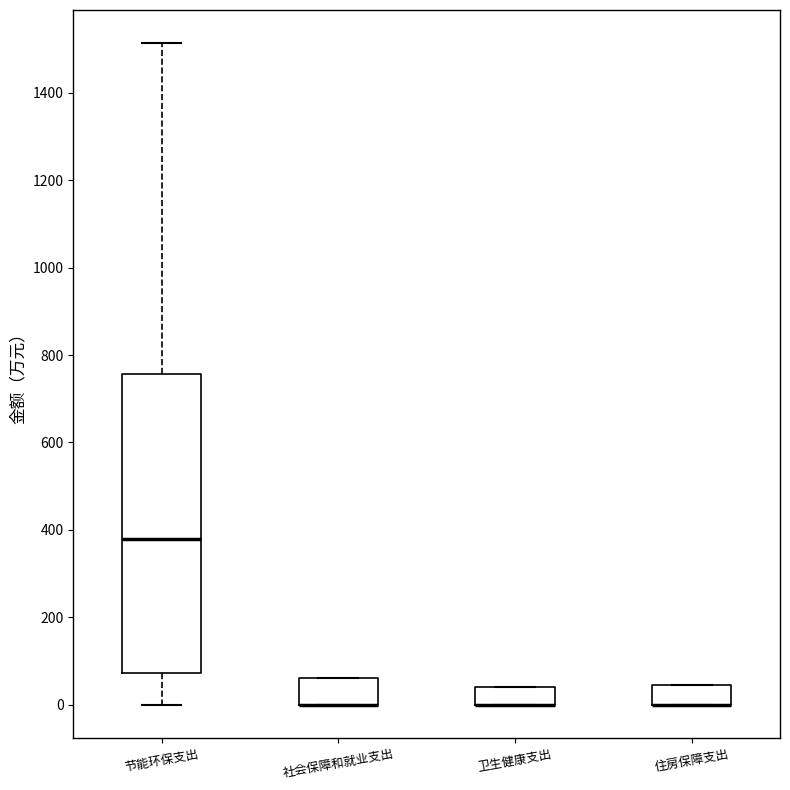

Reading left to right, transcribe this box plot: for each box, give where its median line is, the range the box spans, and where its two whiskers end, as read against the y-axis. The values are not printed on the chart, so give them approximately, as read against the axis.

节能环保支出: median 380, box 80 to 760, whiskers 0 to 1520
社会保障和就业支出: median 0 (drawn on the box's lower edge), box 0 to 60, whiskers 0 to 60
卫生健康支出: median 0 (drawn on the box's lower edge), box 0 to 40, whiskers 0 to 40
住房保障支出: median 0 (drawn on the box's lower edge), box 0 to 40, whiskers 0 to 40